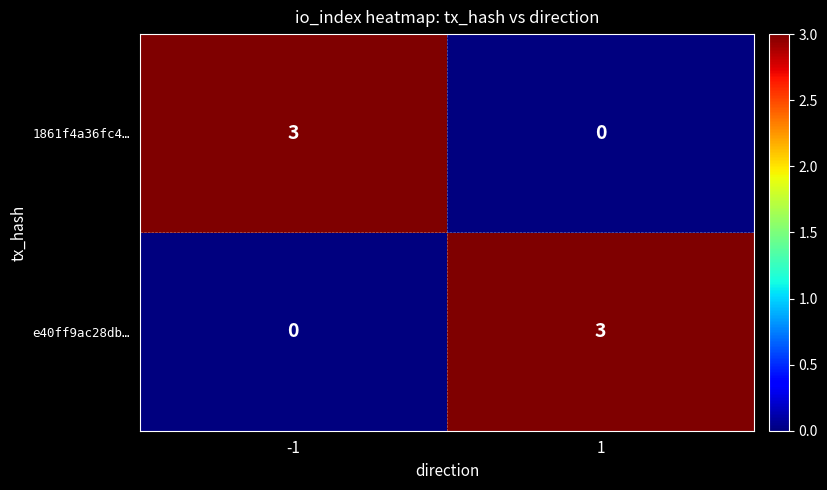

How many values in 1861f4a36fc4… are above zero?

1